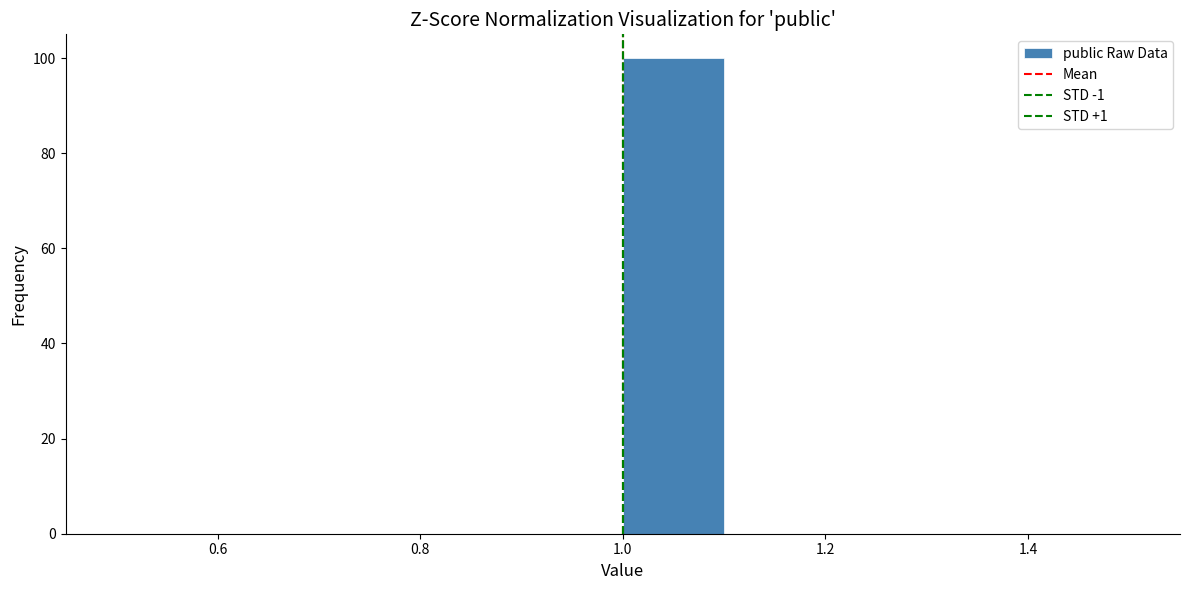

Reading left to right, transcribe this chart: for each bar, give the range it covers on the x-axis and its height. The values are not printed on the chart, so give them approximately, as read against the axis.

0.5 to 0.6: 0
0.6 to 0.7: 0
0.7 to 0.8: 0
0.8 to 0.9: 0
0.9 to 1.0: 0
1.0 to 1.1: 100
1.1 to 1.2: 0
1.2 to 1.3: 0
1.3 to 1.4: 0
1.4 to 1.5: 0